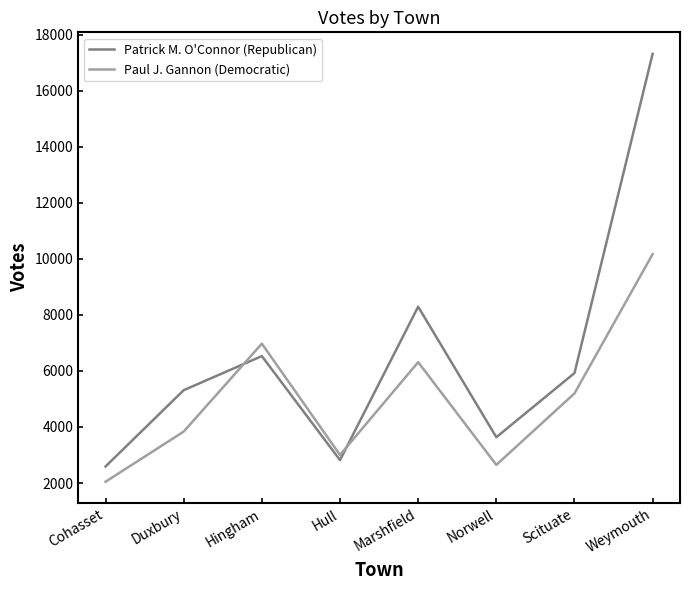

How many interior local peaks does the Paul J. Gannon (Democratic) series have?

2